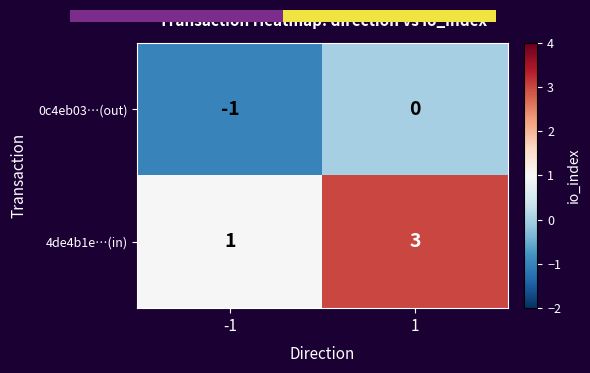

Count the number of categories in the chart.

2